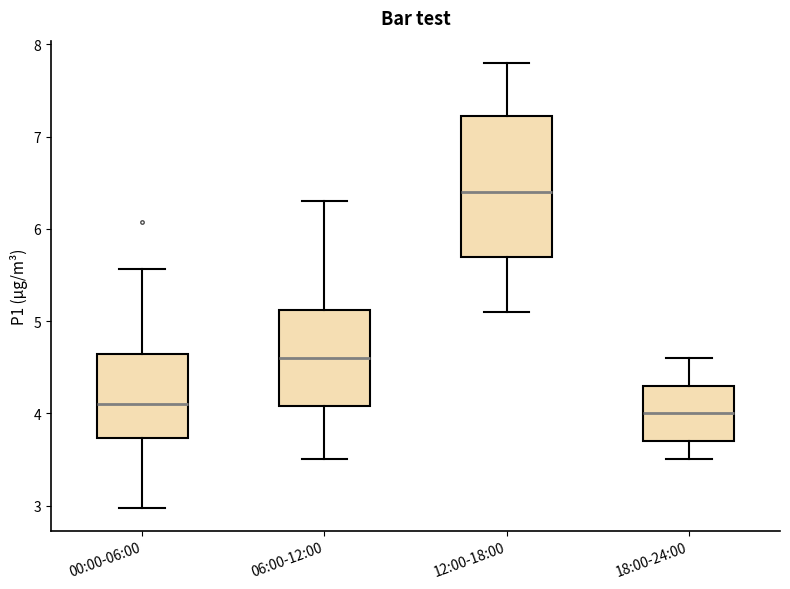

Reading left to right, read every box against the y-axis: the position of its median line, the range the box covers, and the ends of its whiskers. The values are not printed on the chart, so give them approximately, as read against the axis.

00:00-06:00: median 4.1, box 3.7 to 4.6, whiskers 3.0 to 5.6
06:00-12:00: median 4.6, box 4.1 to 5.1, whiskers 3.5 to 6.3
12:00-18:00: median 6.4, box 5.7 to 7.2, whiskers 5.1 to 7.8
18:00-24:00: median 4.0, box 3.7 to 4.3, whiskers 3.5 to 4.6